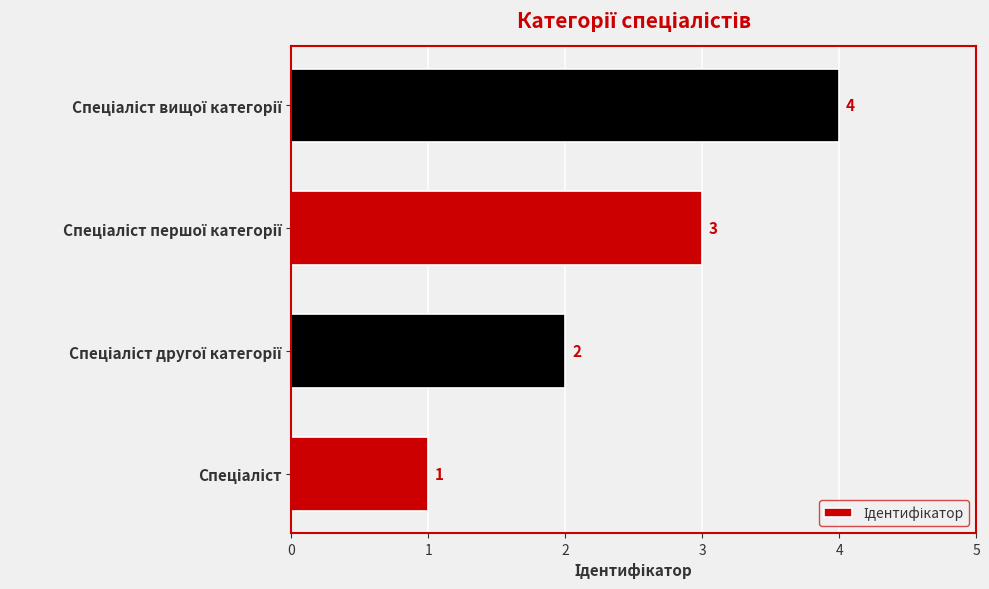

What is the difference between the maximum and minimum values?

3